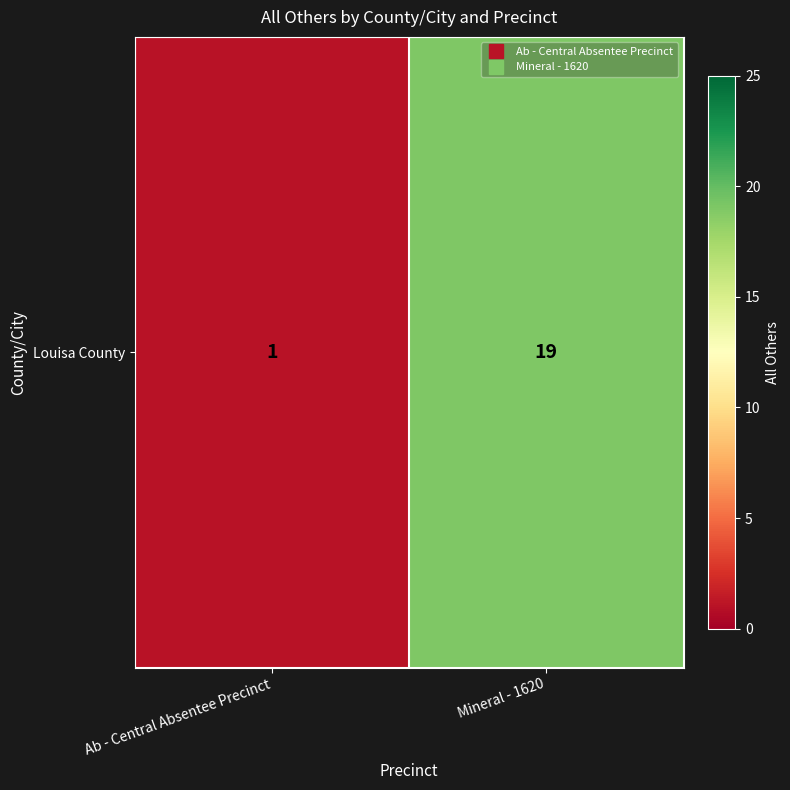

The chart shows a value of 19 at Mineral - 1620. True or false?

True